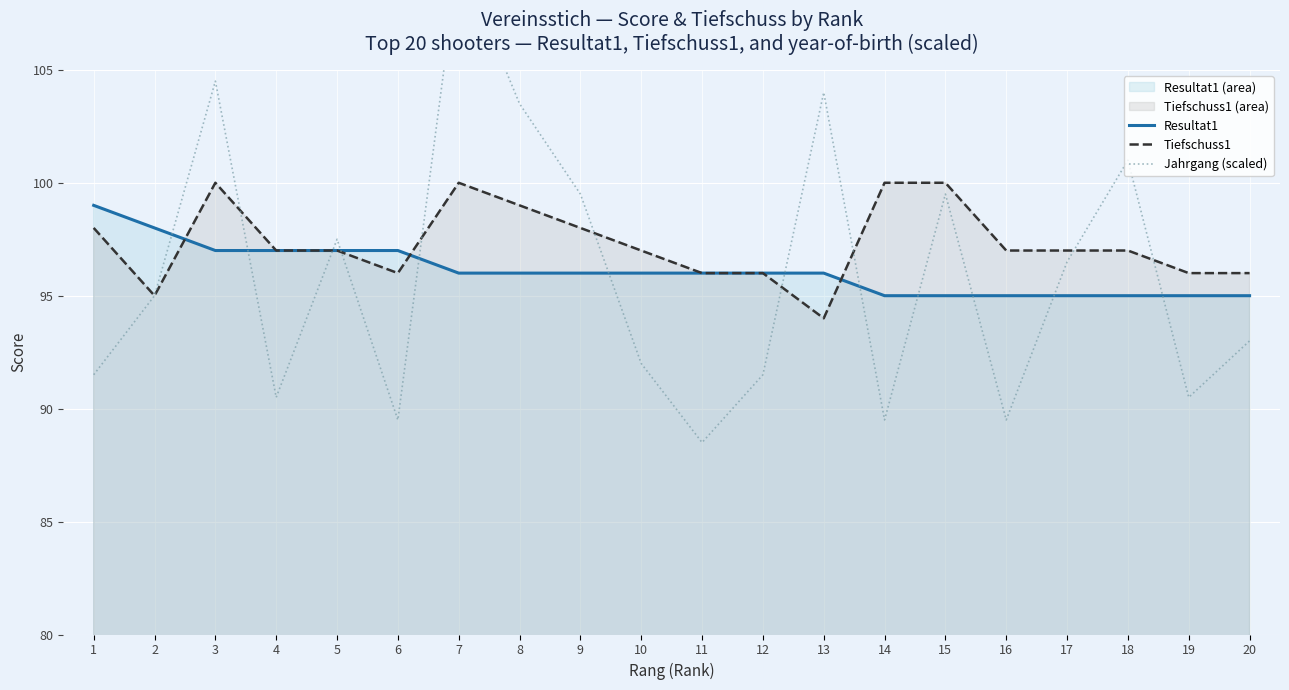

Read the Tiefschuss1 value at 18.

97